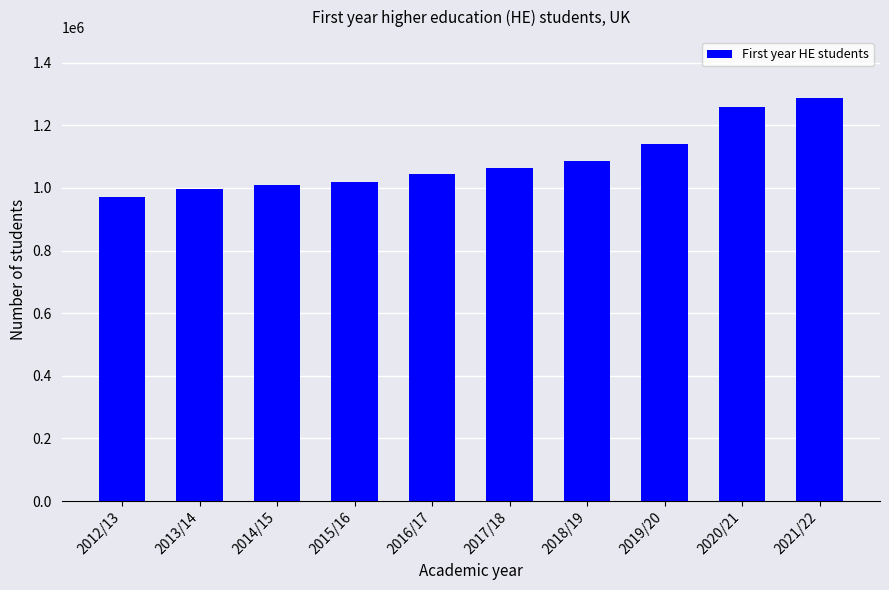

The value at 2012/13 is 463488. True or false?

False